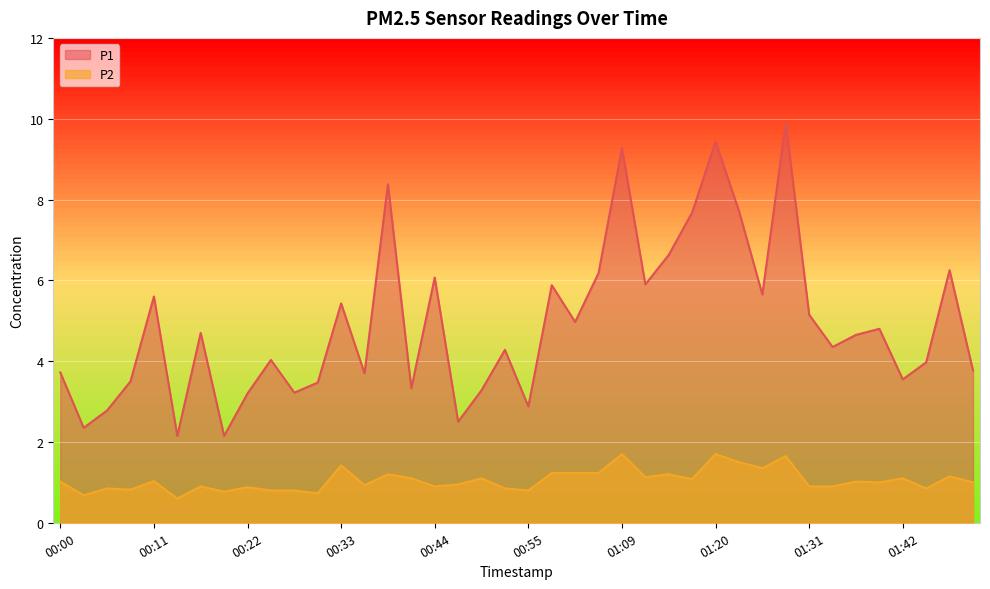

Rank the categories by P1 value from highest to lowest.

01:28, 01:20, 01:09, 00:39, 01:23, 01:17, 01:15, 01:47, 01:06, 00:44, 01:12, 01:01, 01:26, 00:11, 00:33, 01:31, 01:03, 01:39, 00:17, 01:37, 01:34, 00:53, 00:25, 01:45, 01:50, 00:00, 00:36, 01:42, 00:09, 00:31, 00:42, 00:50, 00:28, 00:22, 00:55, 00:06, 00:47, 00:03, 00:14, 00:20